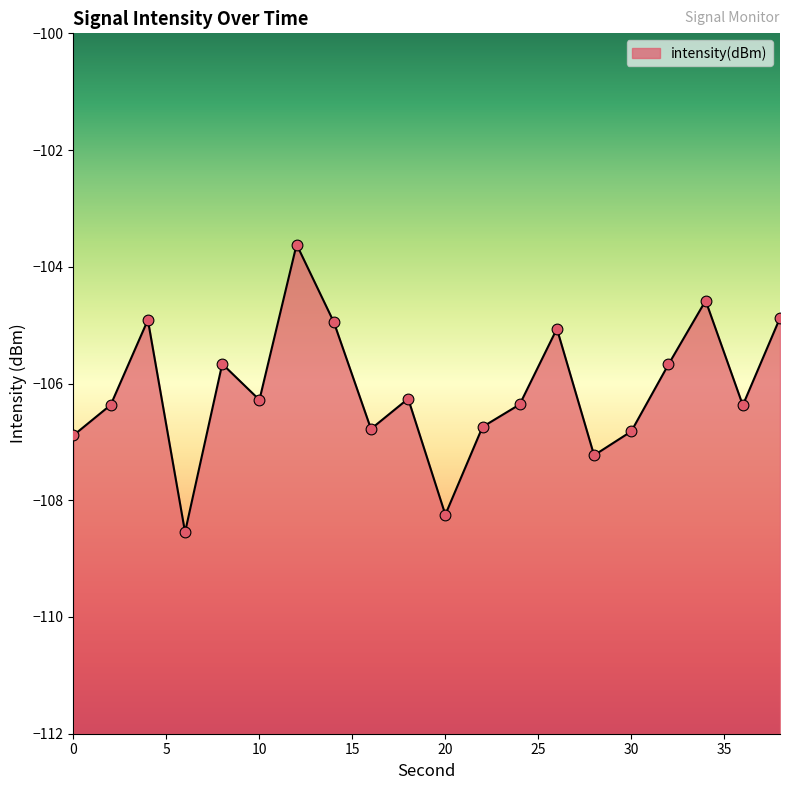

What is the change in value from 24 to 38?

+1.5